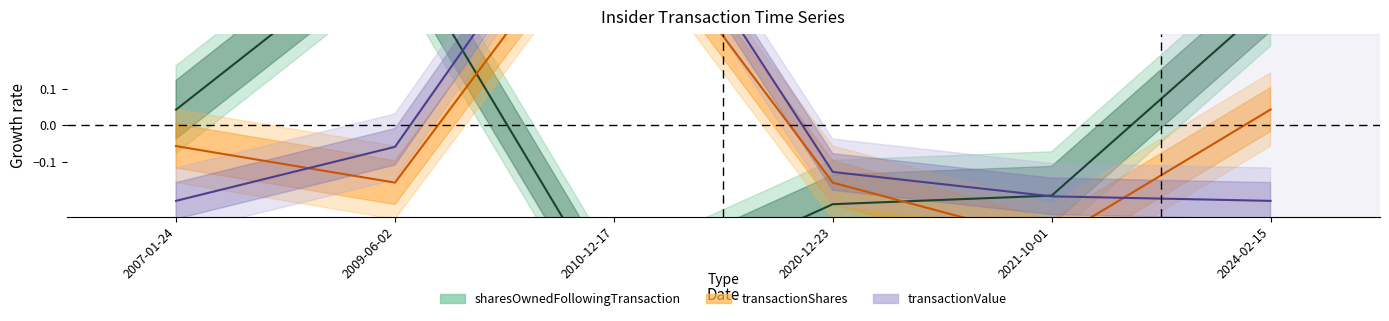

List the labels in order of transactionShares value, largest first.

2010-12-17, 2024-02-15, 2007-01-24, 2009-06-02, 2020-12-23, 2021-10-01